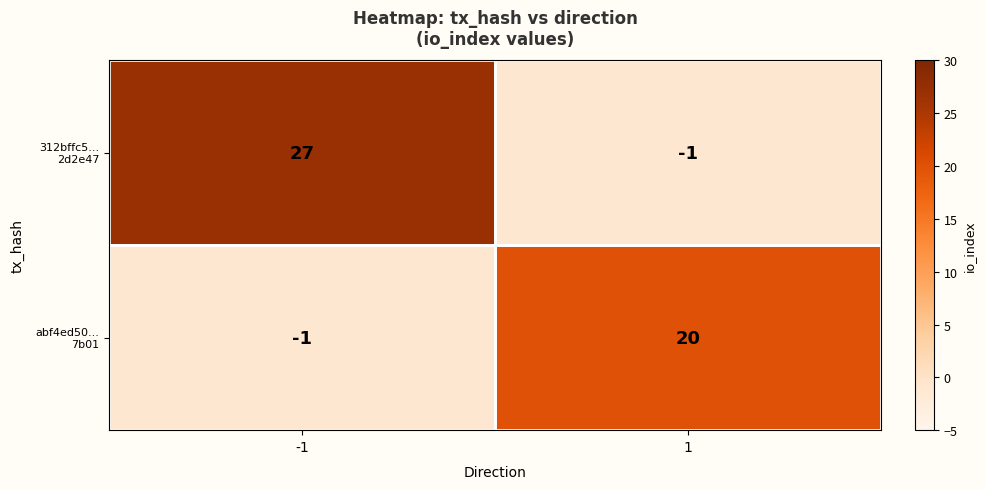

What is the greatest value displayed?

27